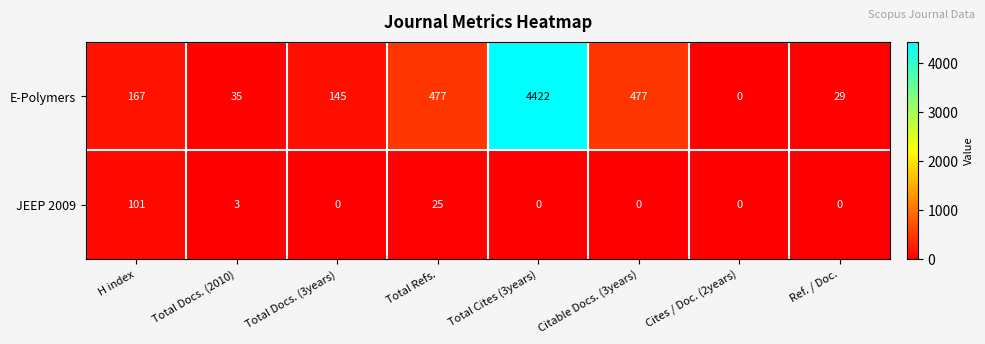

Reading right to left, what are all the values shown in this chart?

E-Polymers: 29	0	477	4422	477	145	35	167
JEEP 2009: 0	0	0	0	25	0	3	101